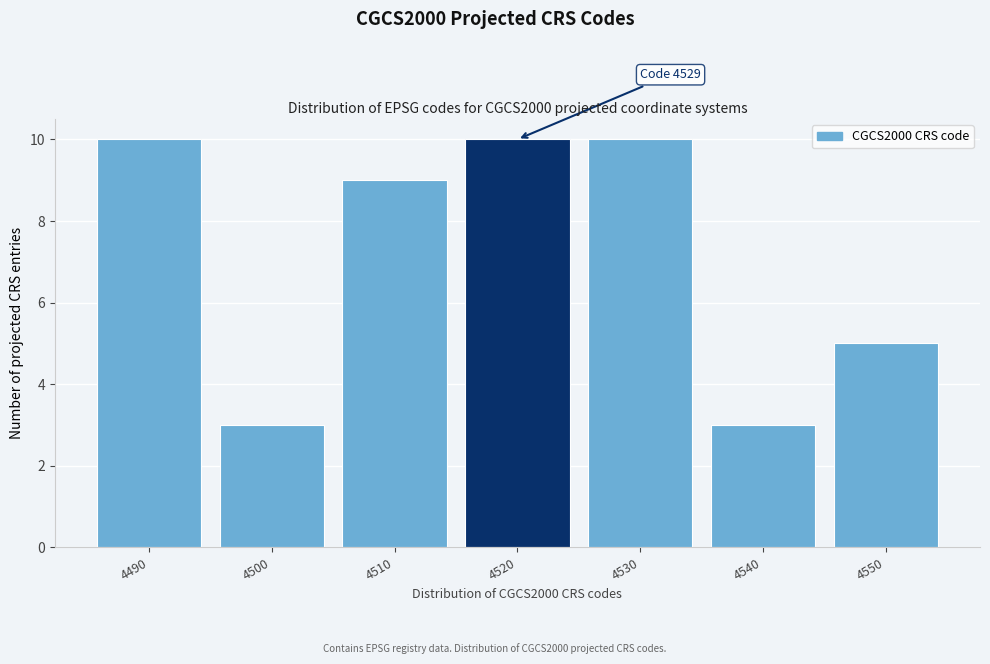

Reading left to right, transcribe all the data shown in this chart.

4490=10	4500=3	4510=9	4520=10	4530=10	4540=3	4550=5